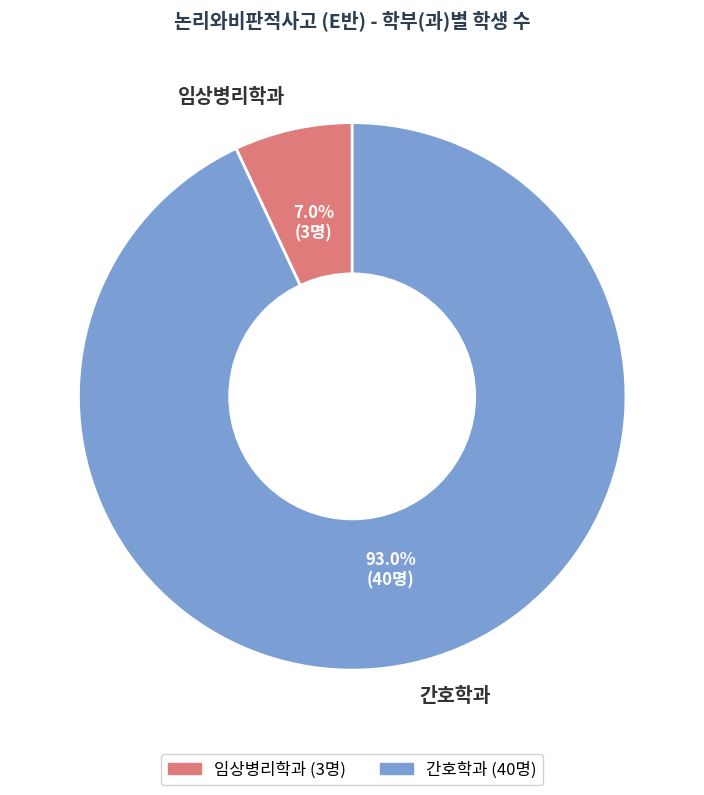

To the nearest percent, what is the average slice percentage?

50%